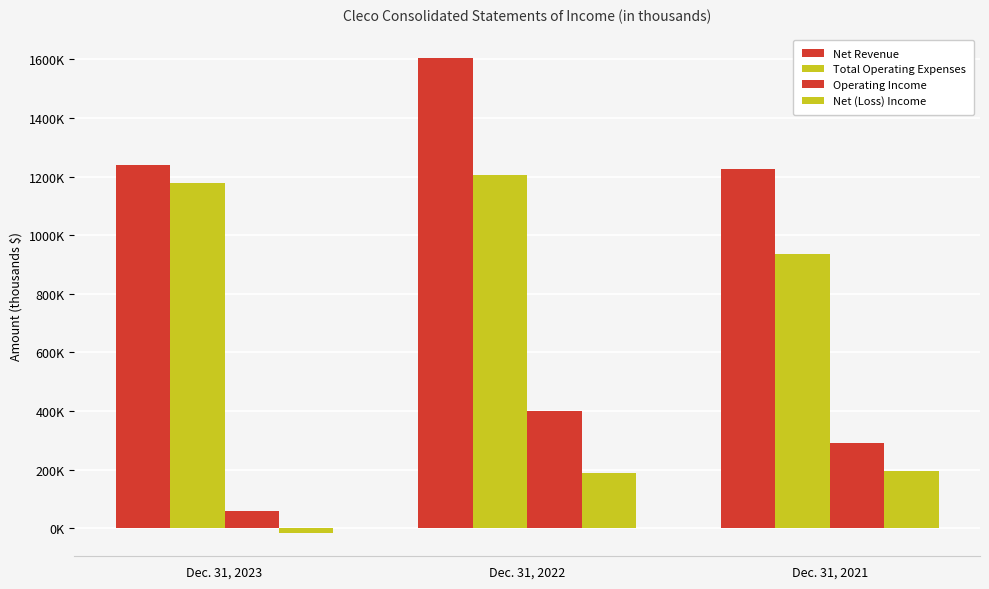

Does the chart contain any negative values?

Yes